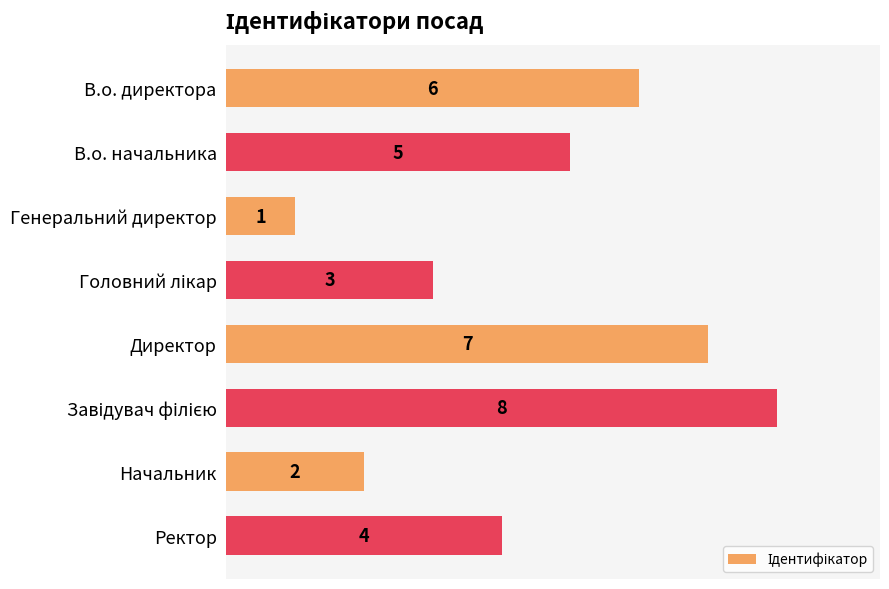

What is the difference between the second highest and second lowest values?

5